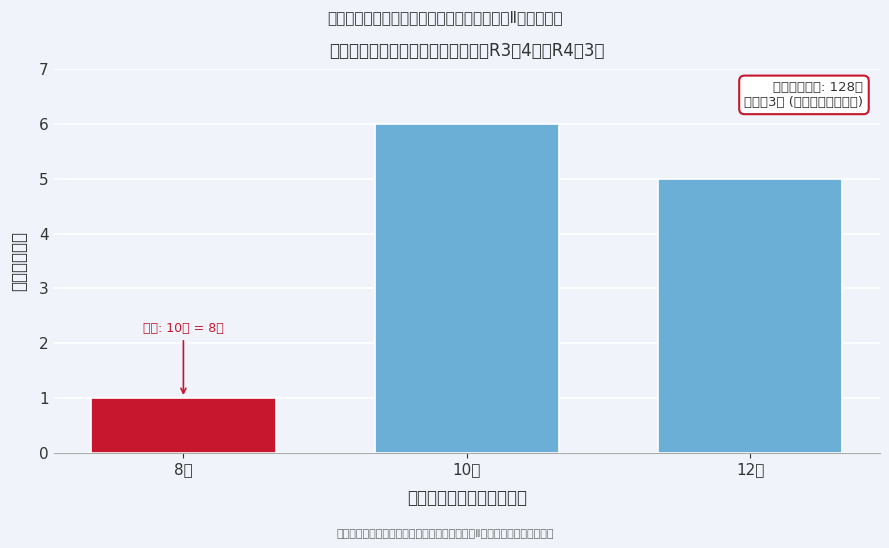

Reading right to left, transcribe all the data shown in this chart.

12回=5	10回=6	8回=1